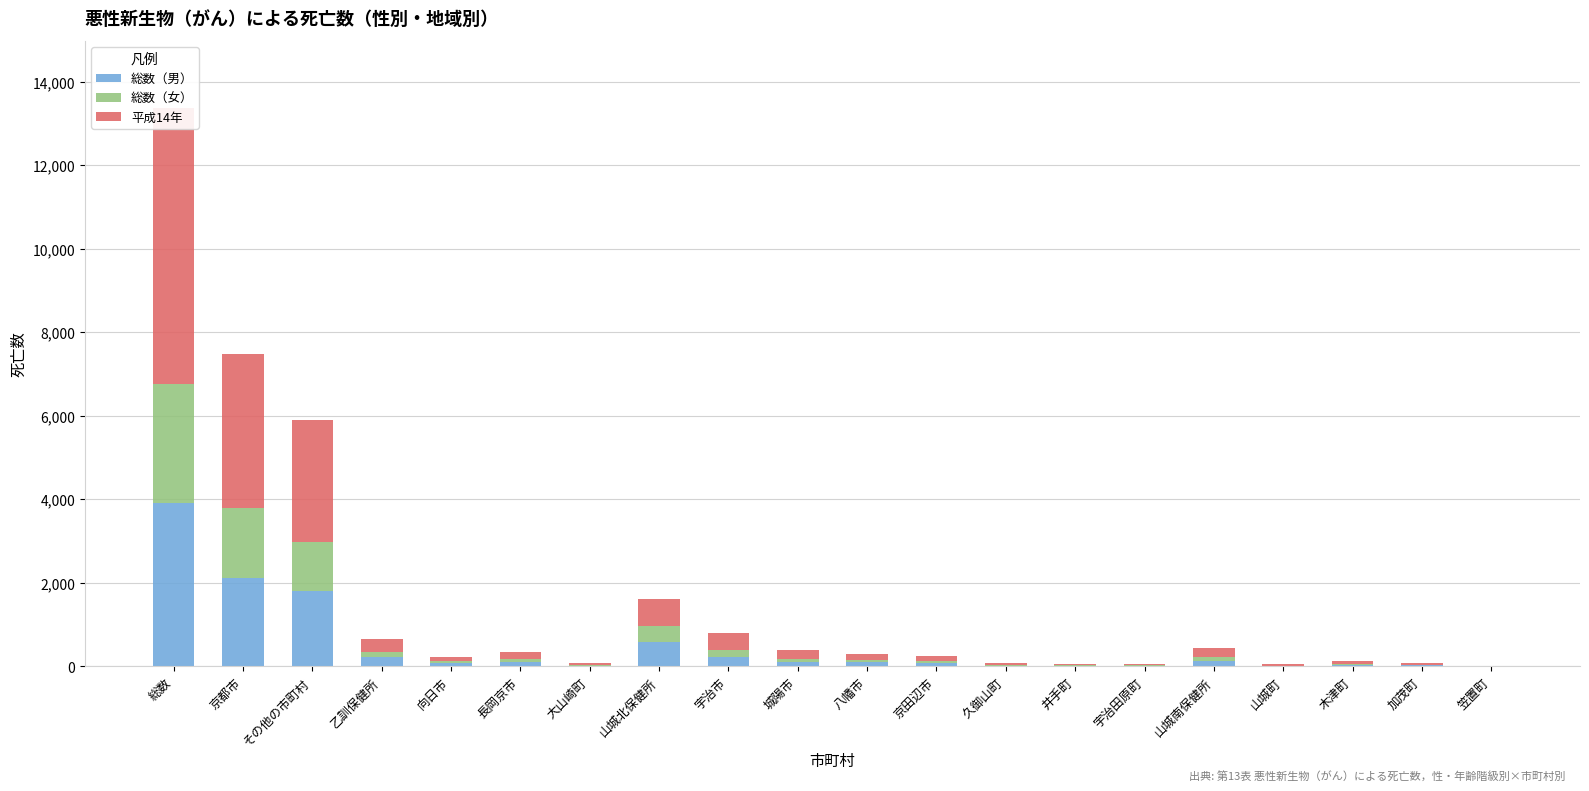

Which category has the highest value in the 総数（男） series?

総数